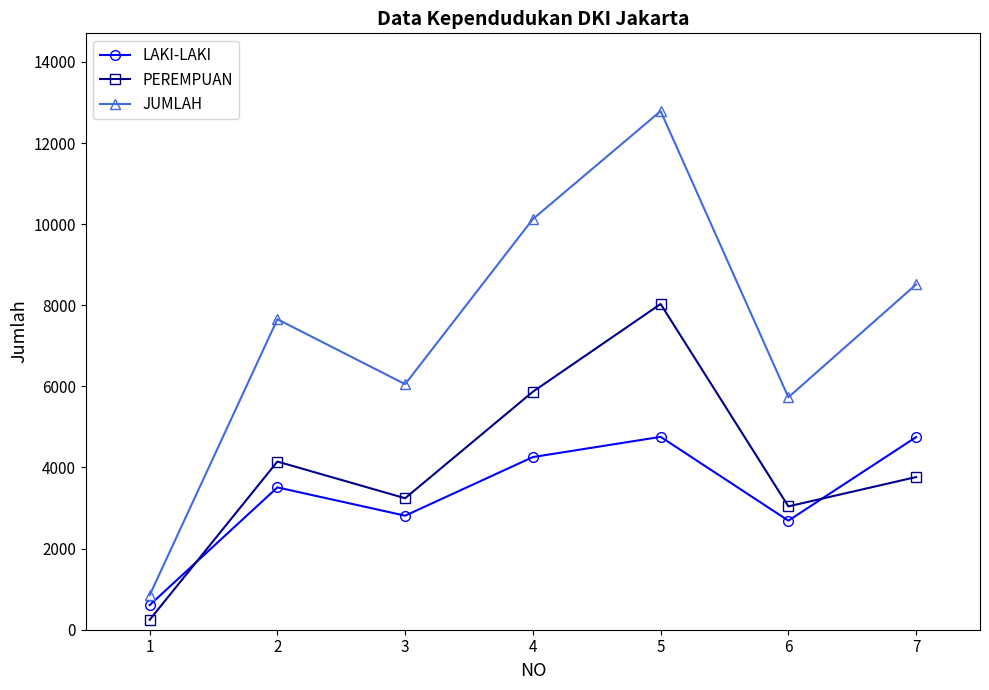

At 5, list the series in order from smallest to largest.

LAKI-LAKI, PEREMPUAN, JUMLAH